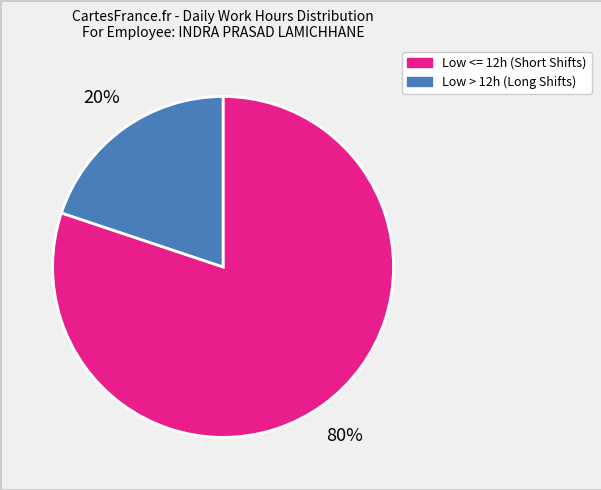

To the nearest percent, what is the difference between the largest and smallest slice percentages?

60%